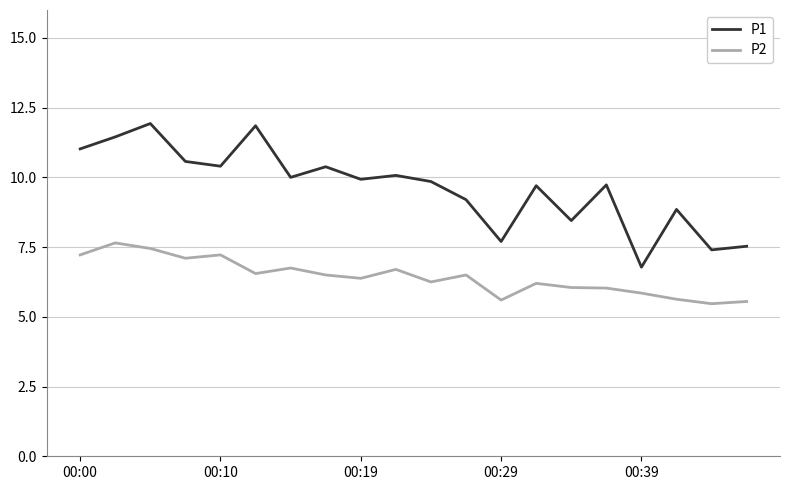

True or false: P1 and P2 cross at least once.

False